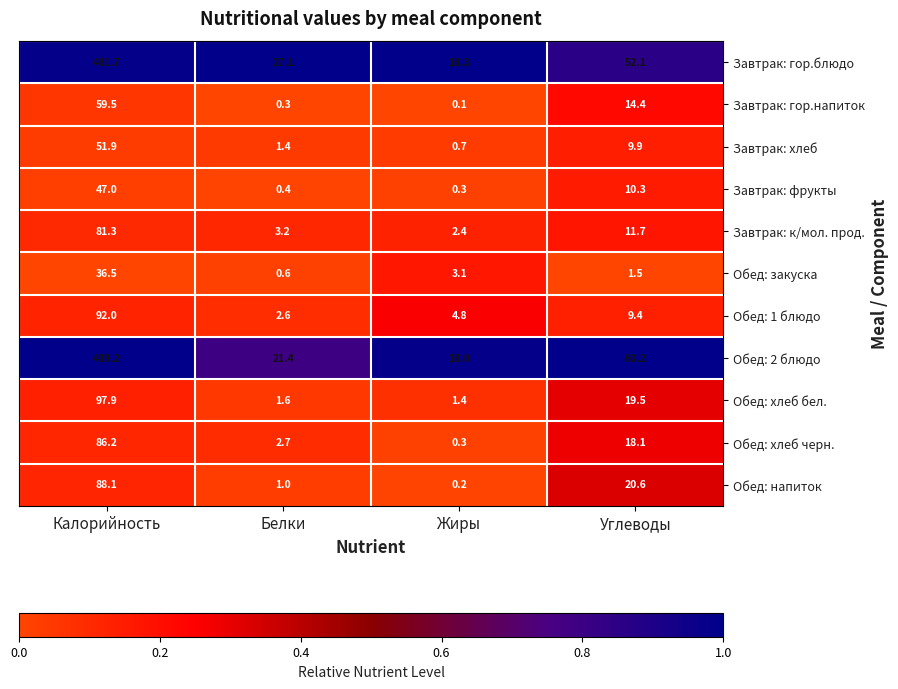

What is the highest value of the Завтрак: фрукты series?

47.0